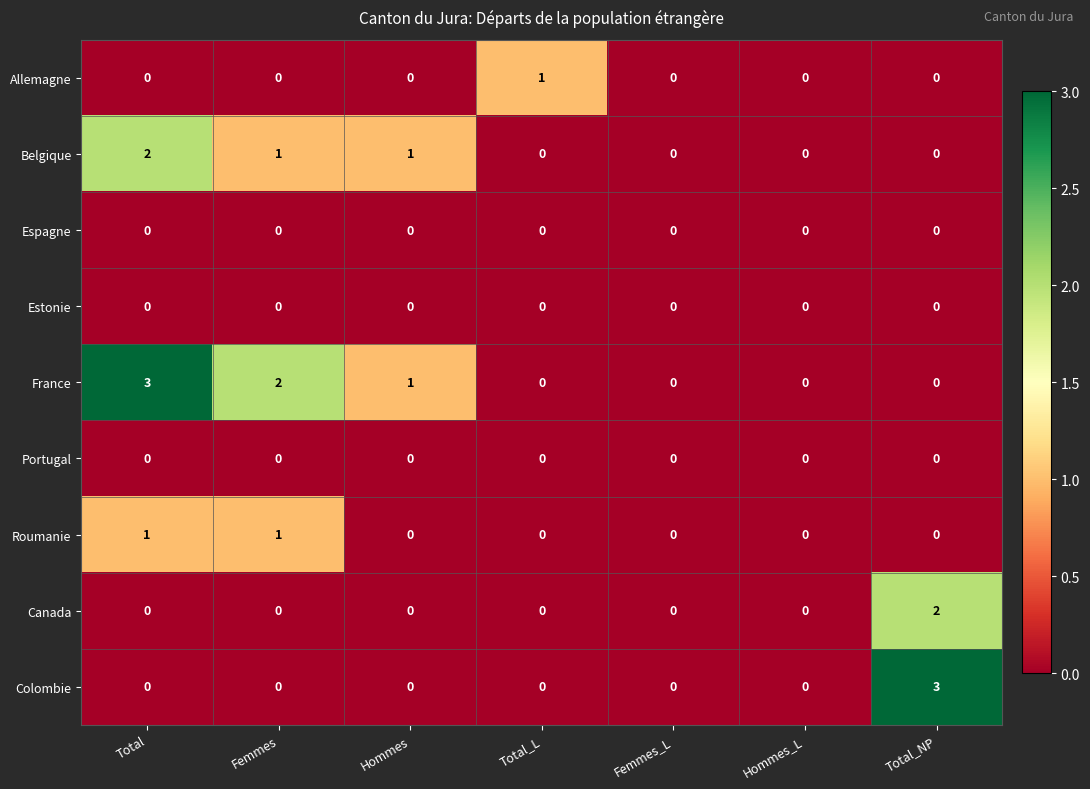

What is the highest value of the Colombie series?

3